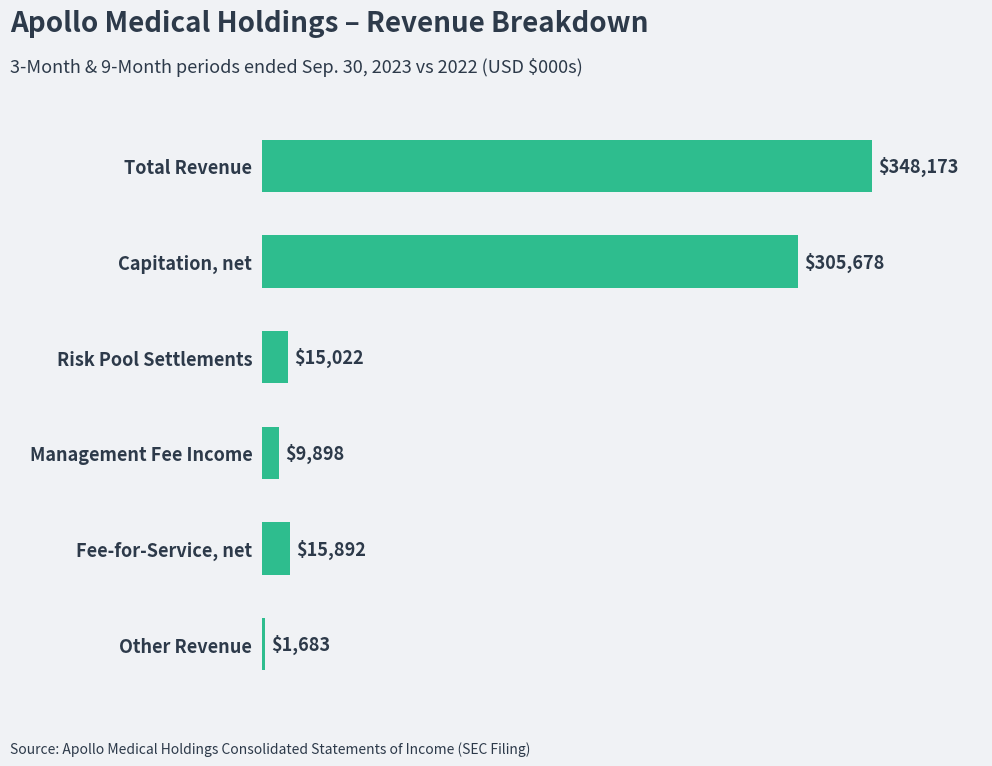

What is the greatest value displayed?

348173